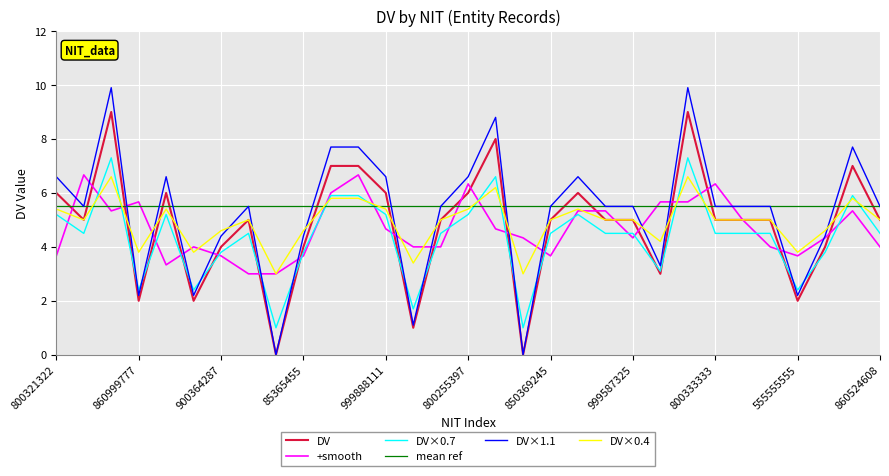

Which series has the widest spread of values?

DV×1.1